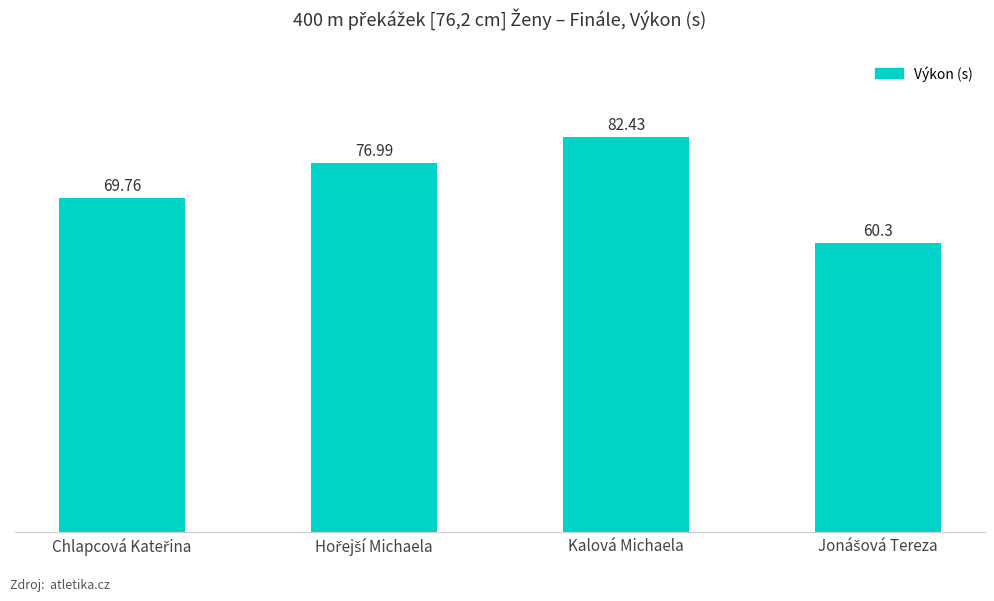

Which category has the highest value across all series?

Kalová Michaela